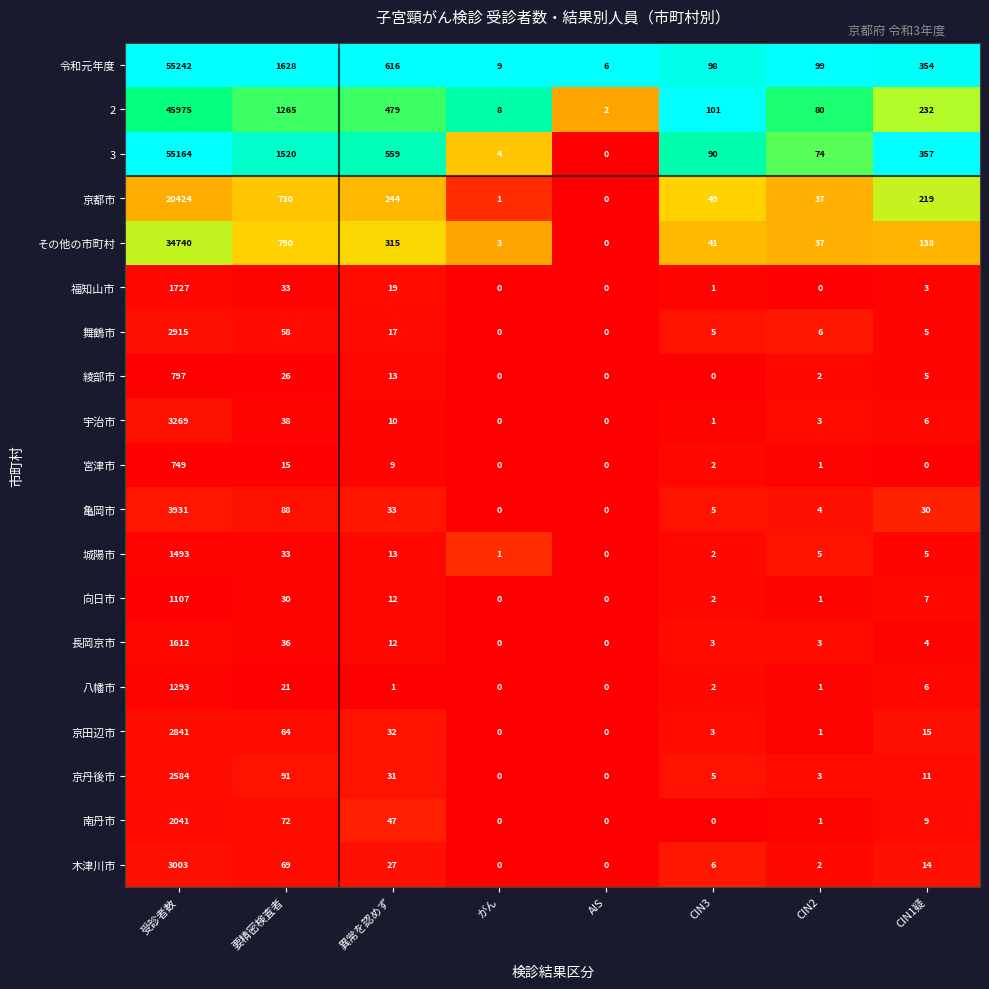

Between がん and CIN3, which series saw the biggest shift?

2